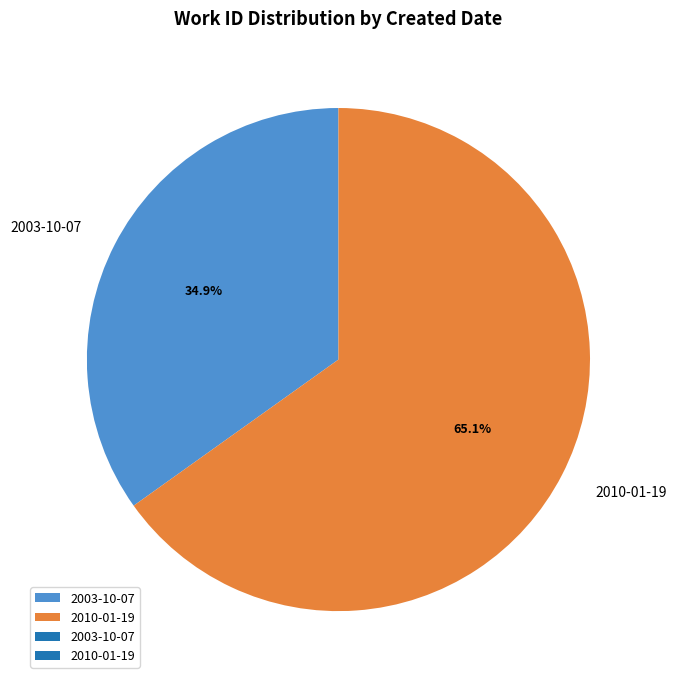

Rank the categories by value from highest to lowest.

2010-01-19, 2003-10-07